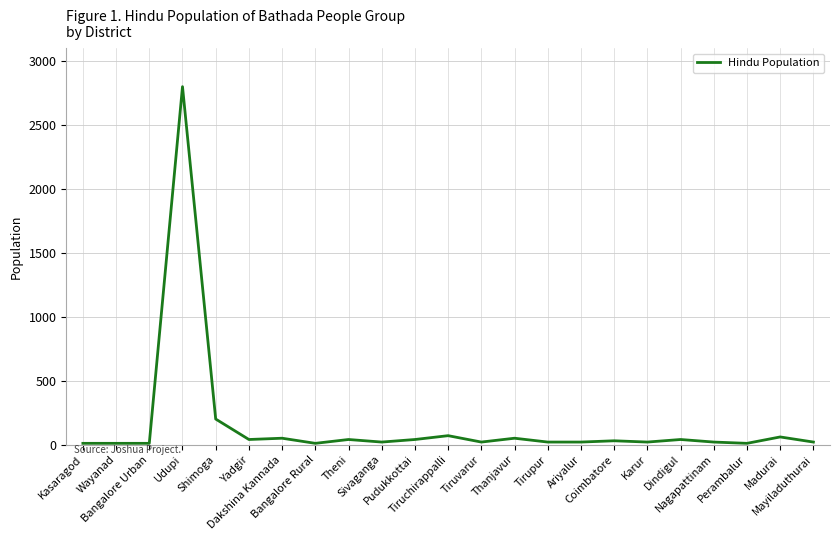

What is the difference between the maximum and minimum values?

2790